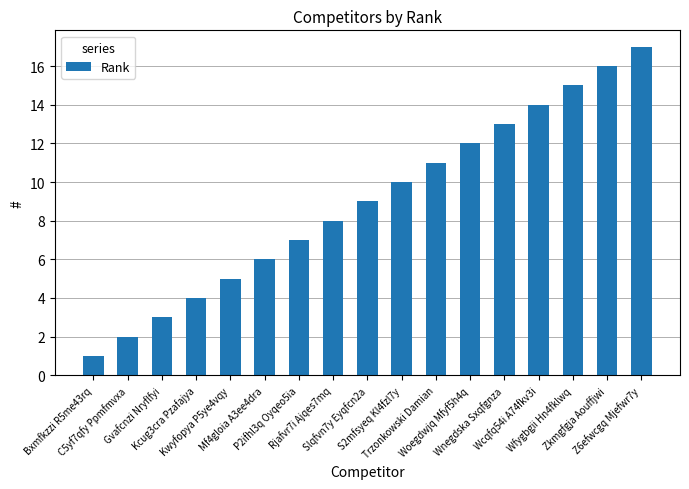

What is the difference between the maximum and minimum values?

16